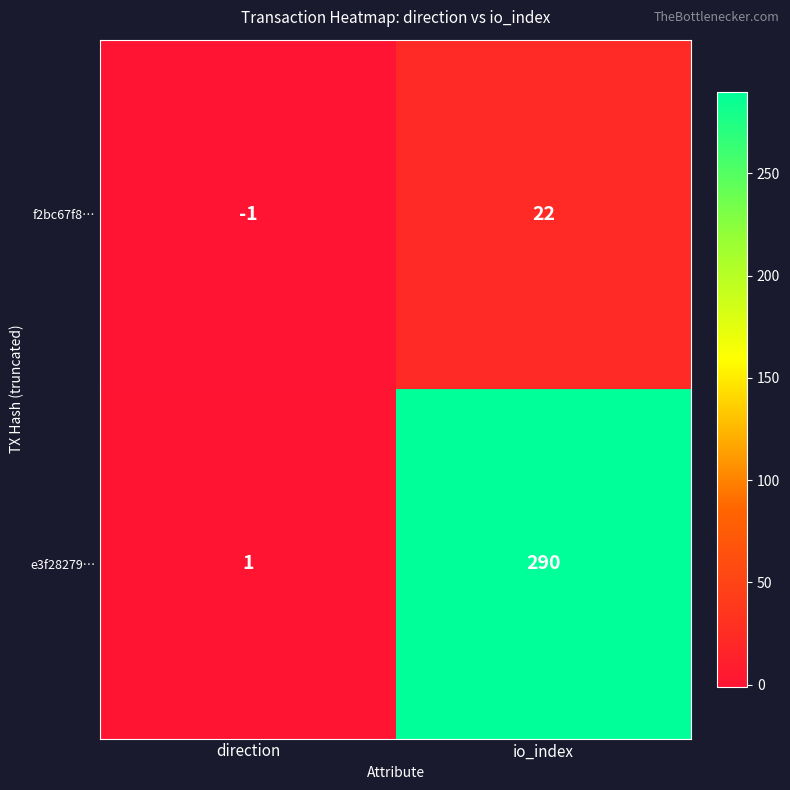

What is the average value of the e3f28279… series?

146